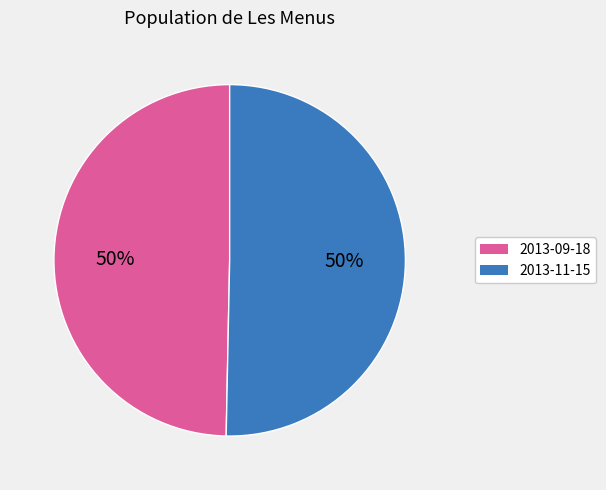

Do 2013-09-18 and 2013-11-15 together represent more than half of the pie?

Yes